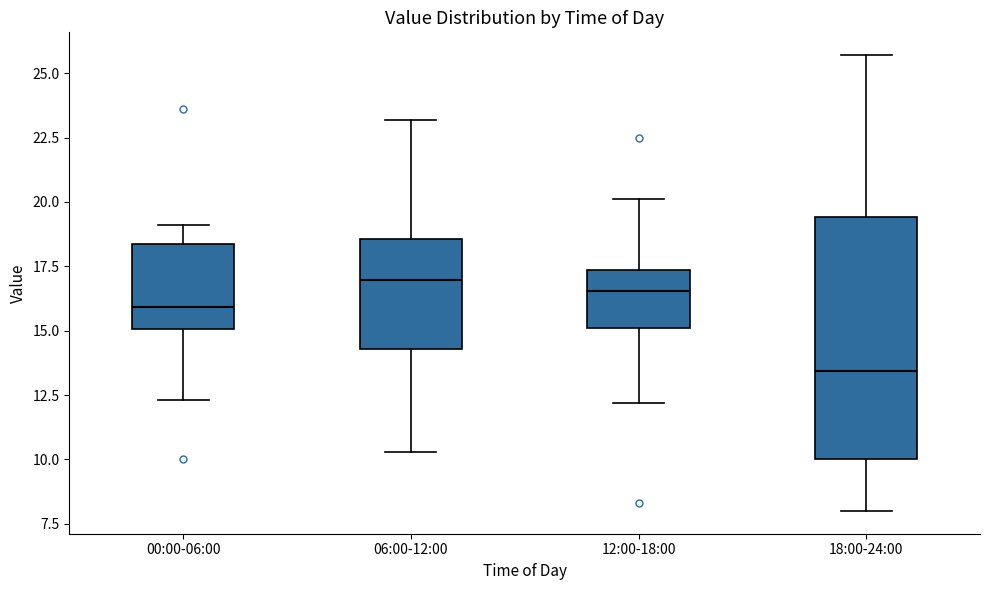

Where is the upper edge of the box for 06:00-12:00 on the y-axis? The values are not printed on the chart, so give them approximately, as read against the axis.

18.5